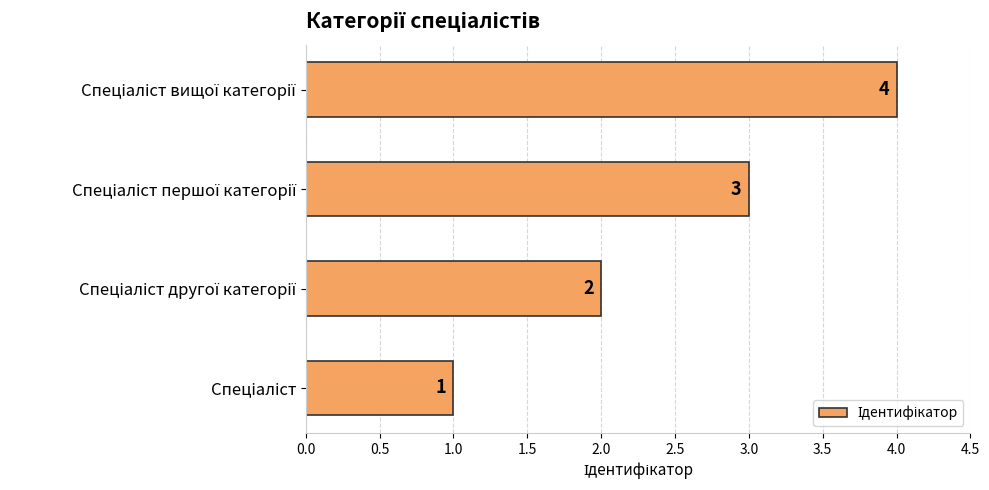

What is the difference between the maximum and minimum values?

3